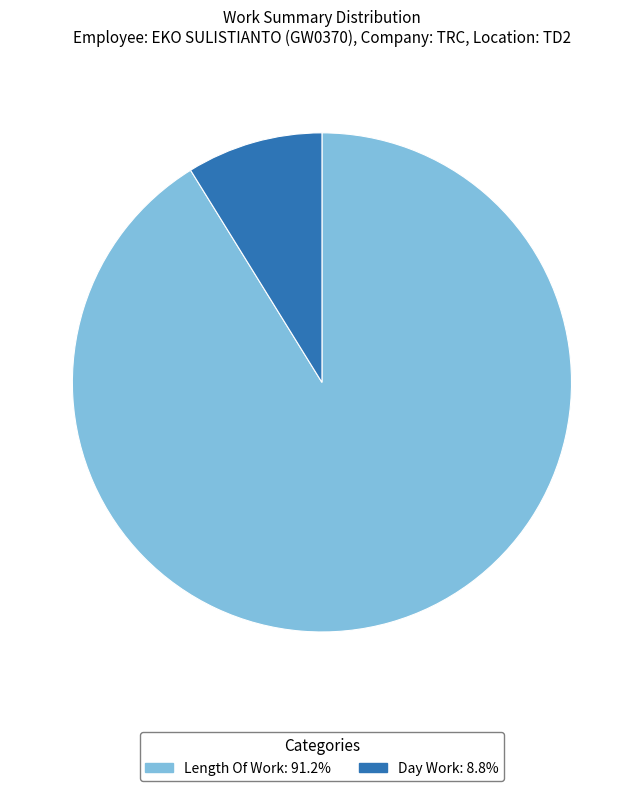

Is there a majority slice in this chart?

Yes